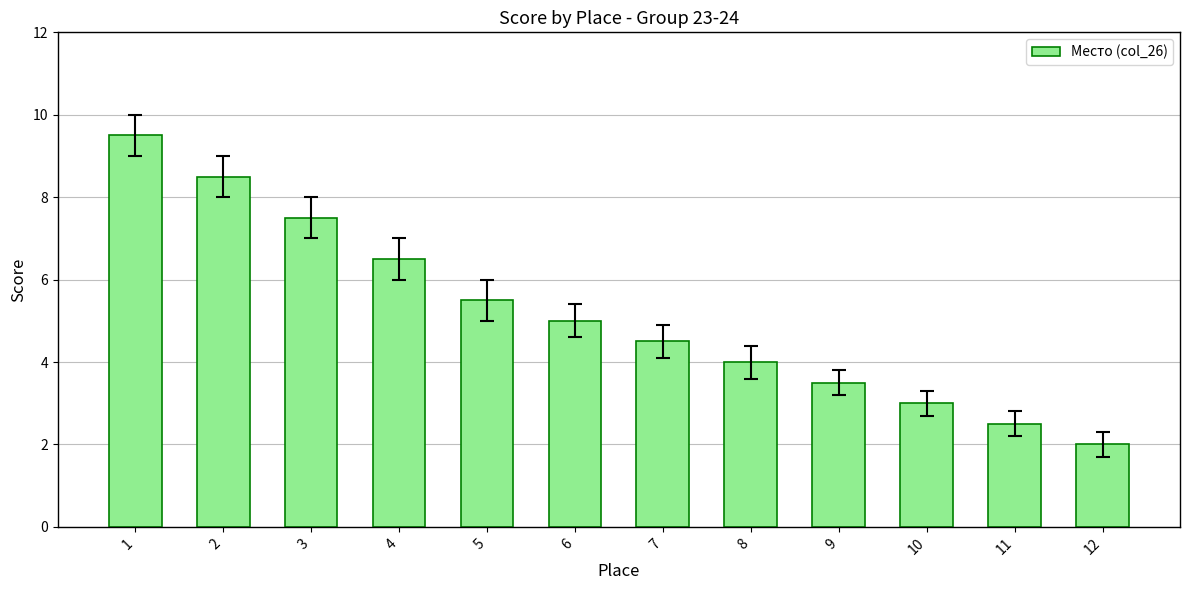

Read the value at 10.

3.0